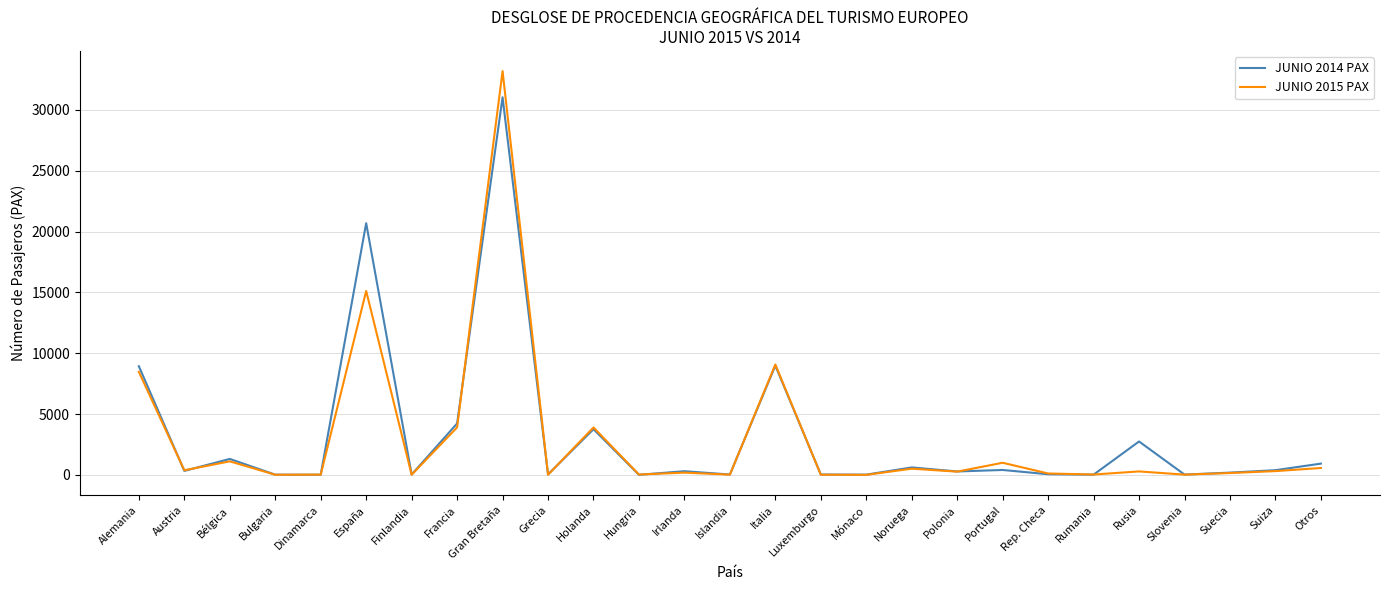

Rank the series by their maximum value, from highest to lowest.

JUNIO 2015 PAX, JUNIO 2014 PAX